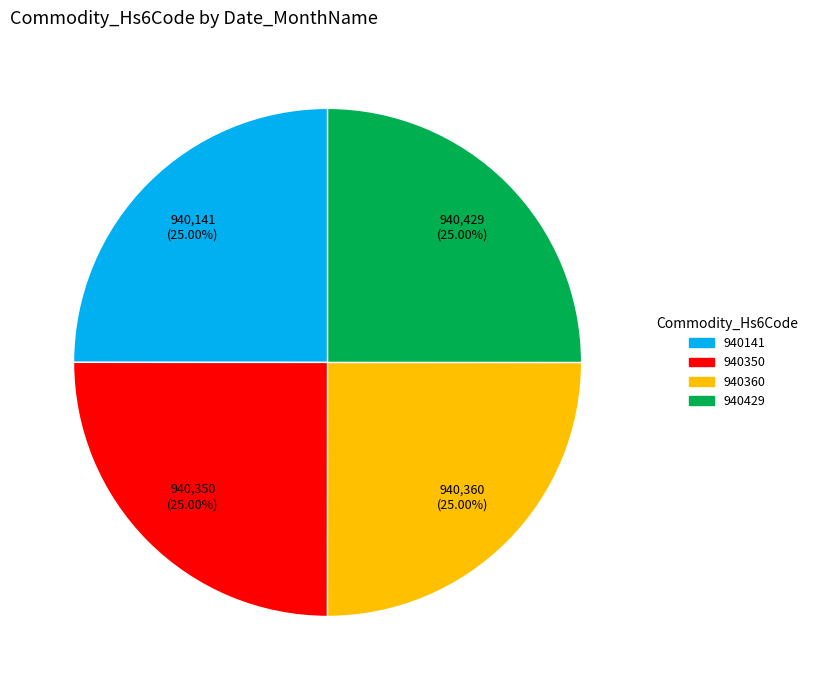

How many segments does this pie chart have?

4